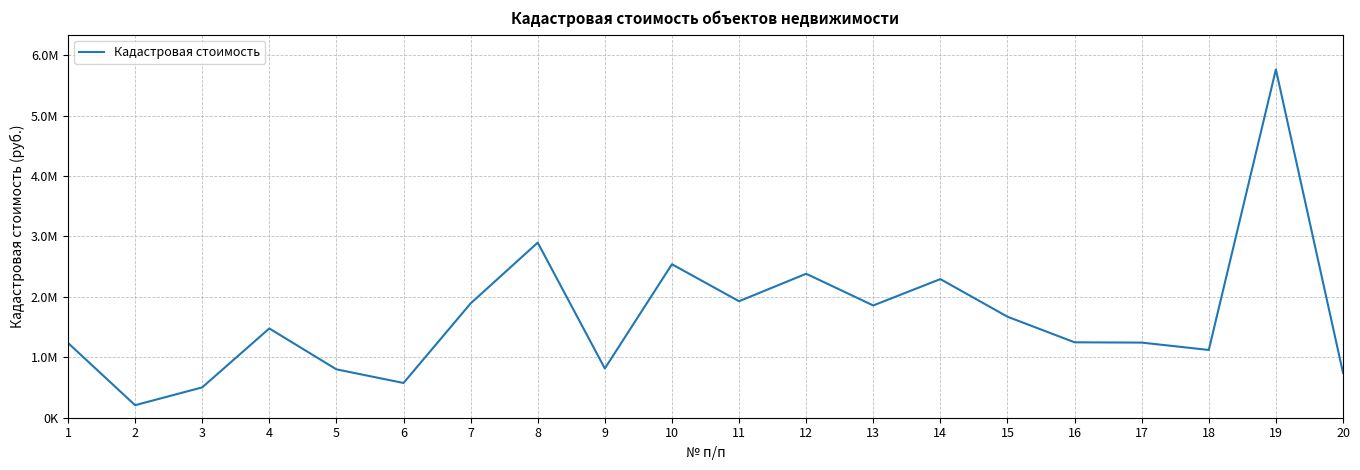

Does the chart have visible grid lines?

Yes